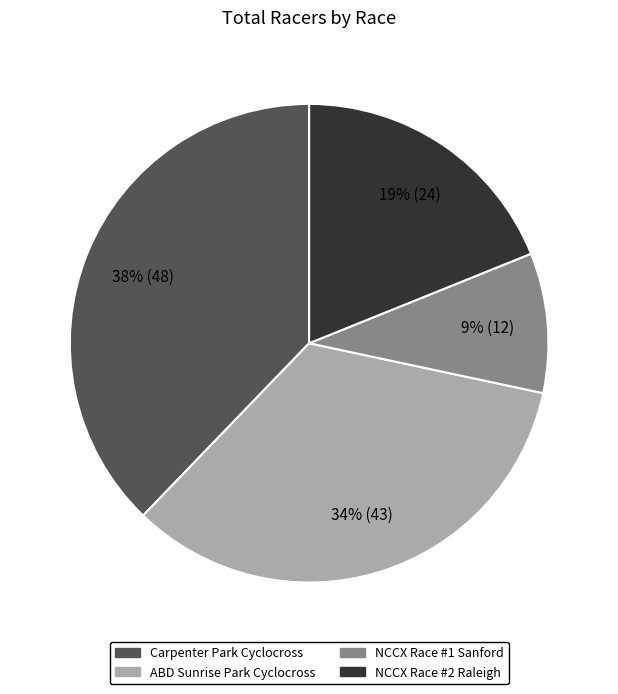

Combined, do ABD Sunrise Park Cyclocross and NCCX Race #1 Sanford account for over 50%?

No